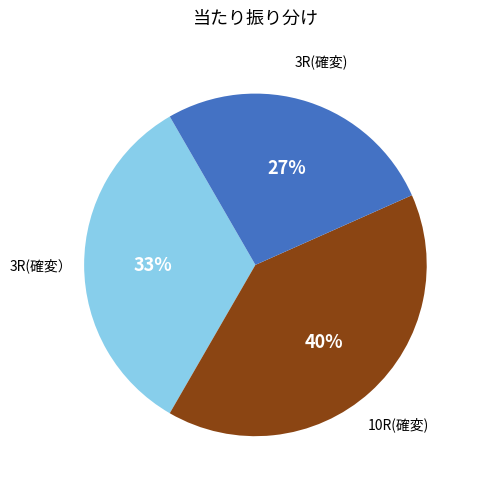

Is there a majority slice in this chart?

No